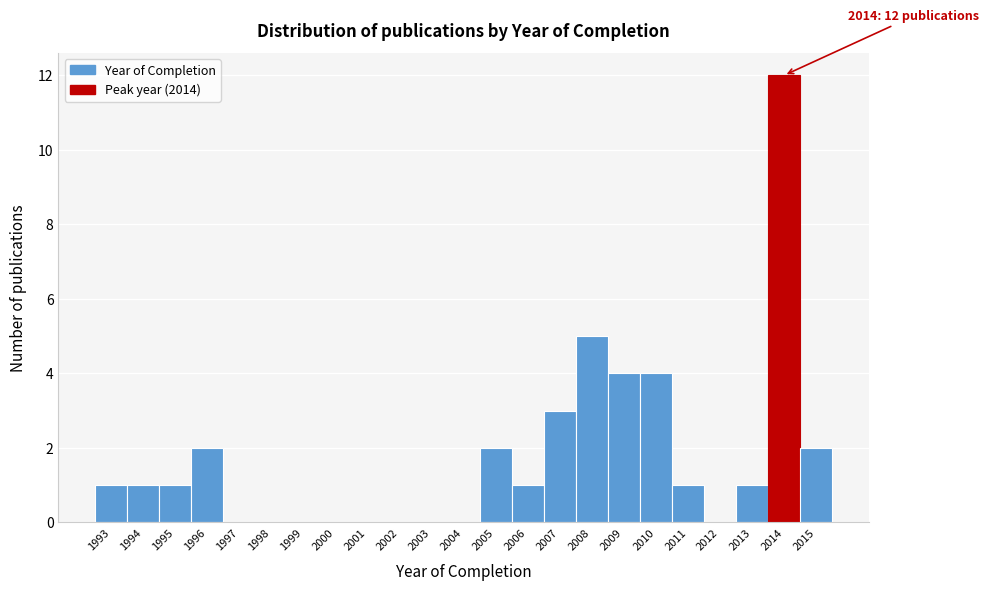

Which range on the x-axis has the tallest bar?

2013.5 to 2014.5